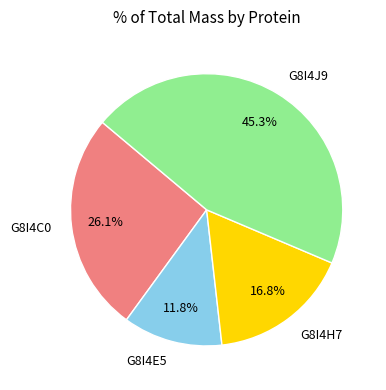

To the nearest percent, what portion does G8I4E5 represent?

12%